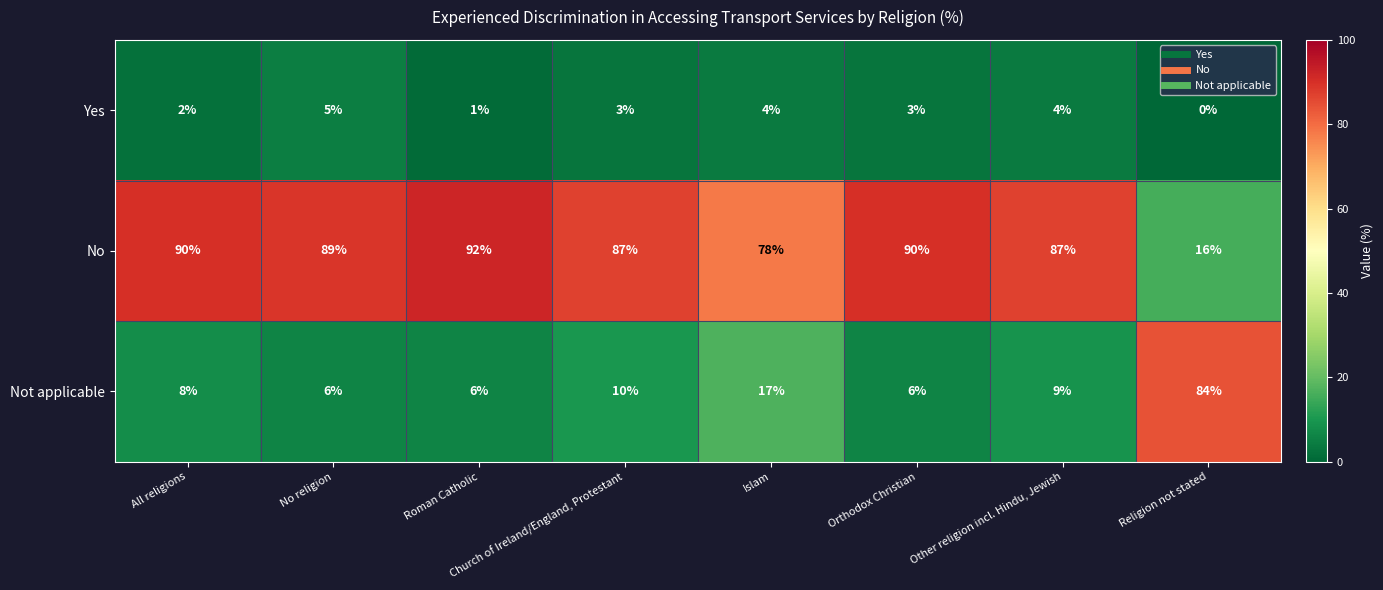

What is the difference between the second highest and minimum values in the Not applicable series?

11